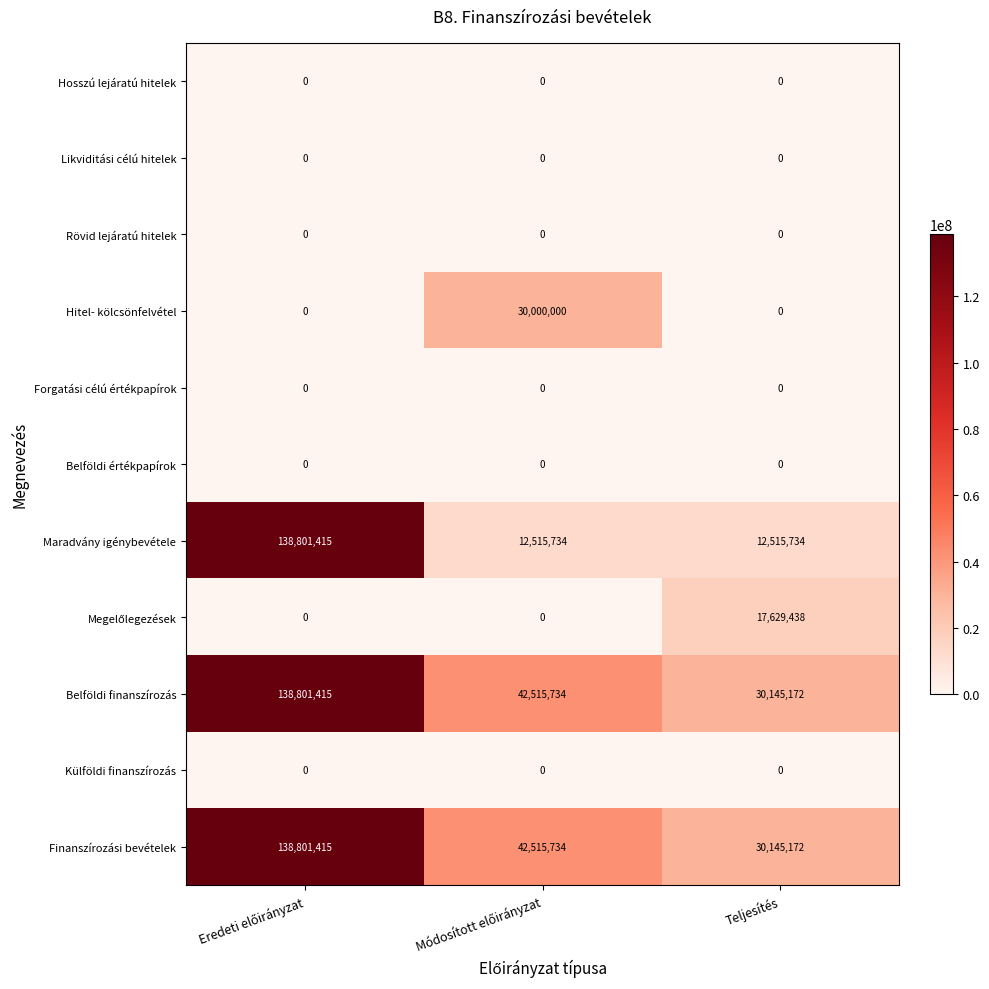

What is the highest value of the Finanszírozási bevételek series?

138801415